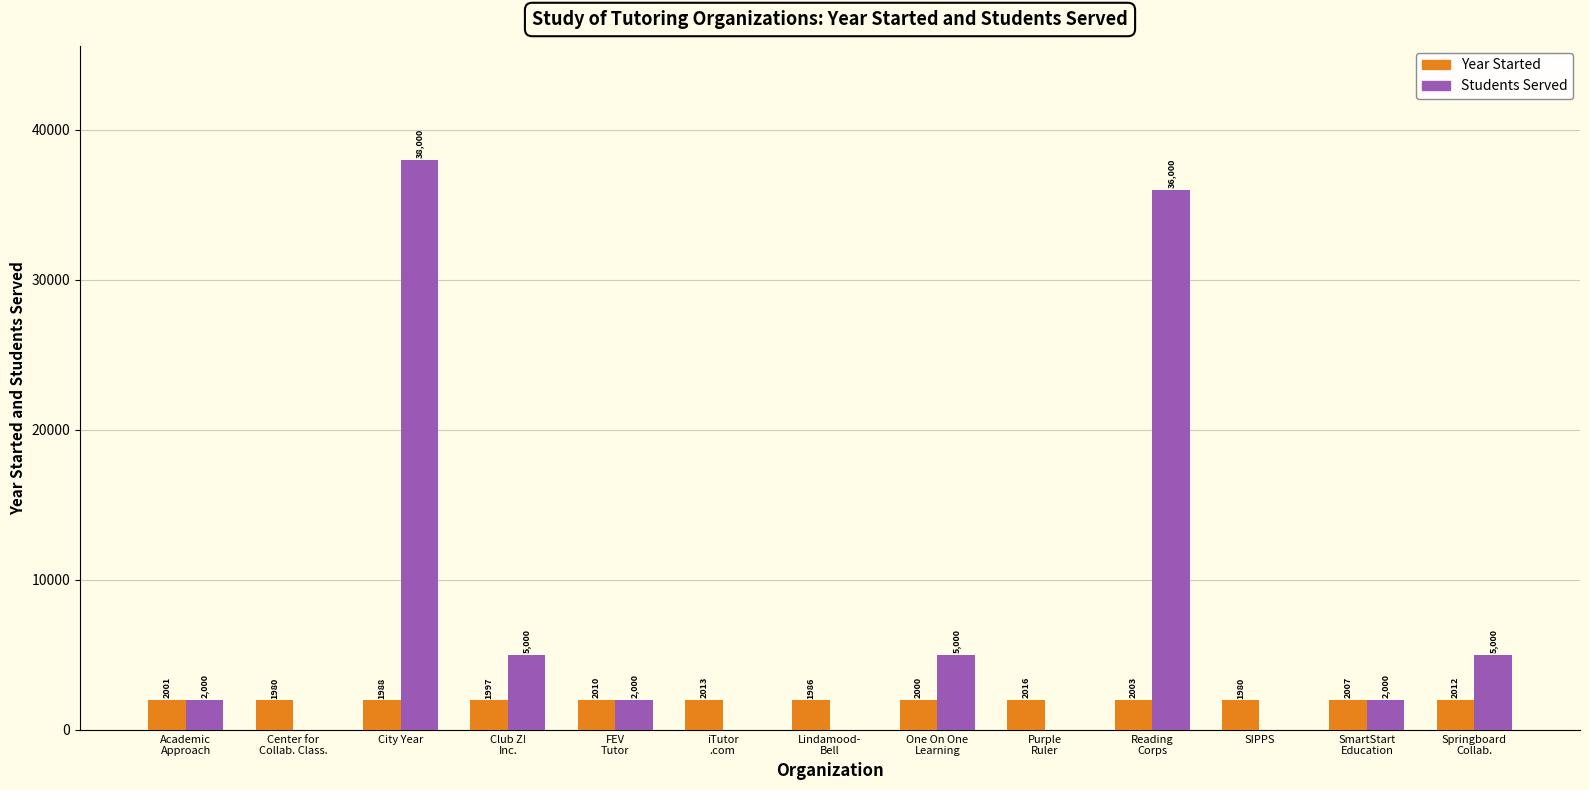

The value of Year Started at One On One
Learning is 2000. True or false?

True